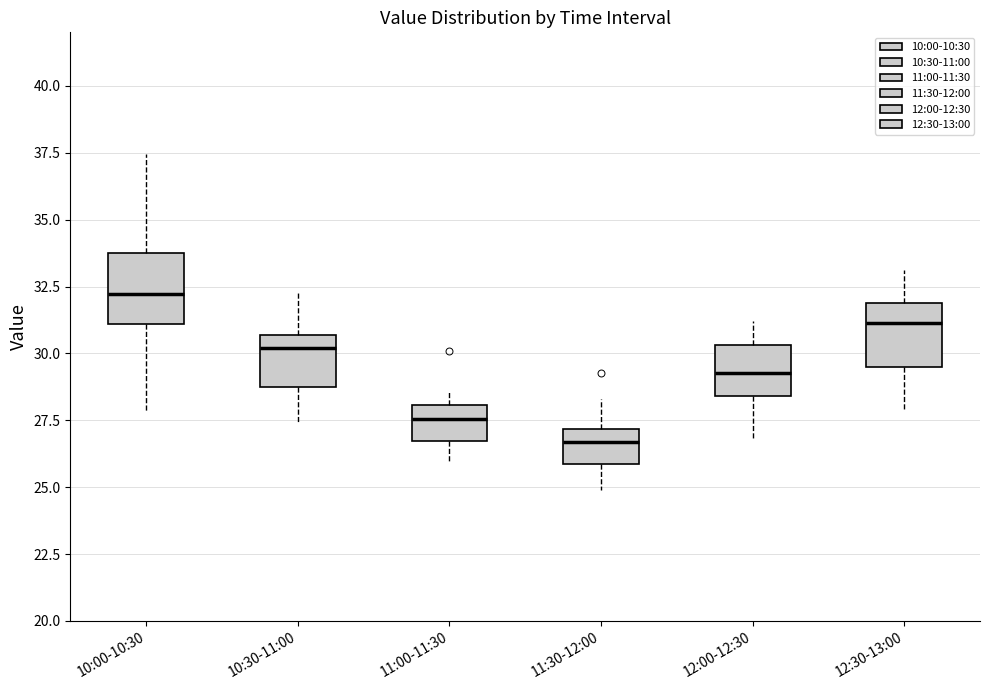

Reading left to right, transcribe this box plot: for each box, give where its median line is, the range the box spans, and where its two whiskers end, as read against the y-axis. The values are not printed on the chart, so give them approximately, as read against the axis.

10:00-10:30: median 32.0, box 31.0 to 34.0, whiskers 28.0 to 37.5
10:30-11:00: median 30.0, box 28.5 to 30.5, whiskers 27.5 to 32.5
11:00-11:30: median 27.5, box 26.5 to 28.0, whiskers 26.0 to 28.5
11:30-12:00: median 26.5, box 26.0 to 27.0, whiskers 25.0 to 28.5
12:00-12:30: median 29.5, box 28.5 to 30.5, whiskers 27.0 to 31.0
12:30-13:00: median 31.0, box 29.5 to 32.0, whiskers 28.0 to 33.0